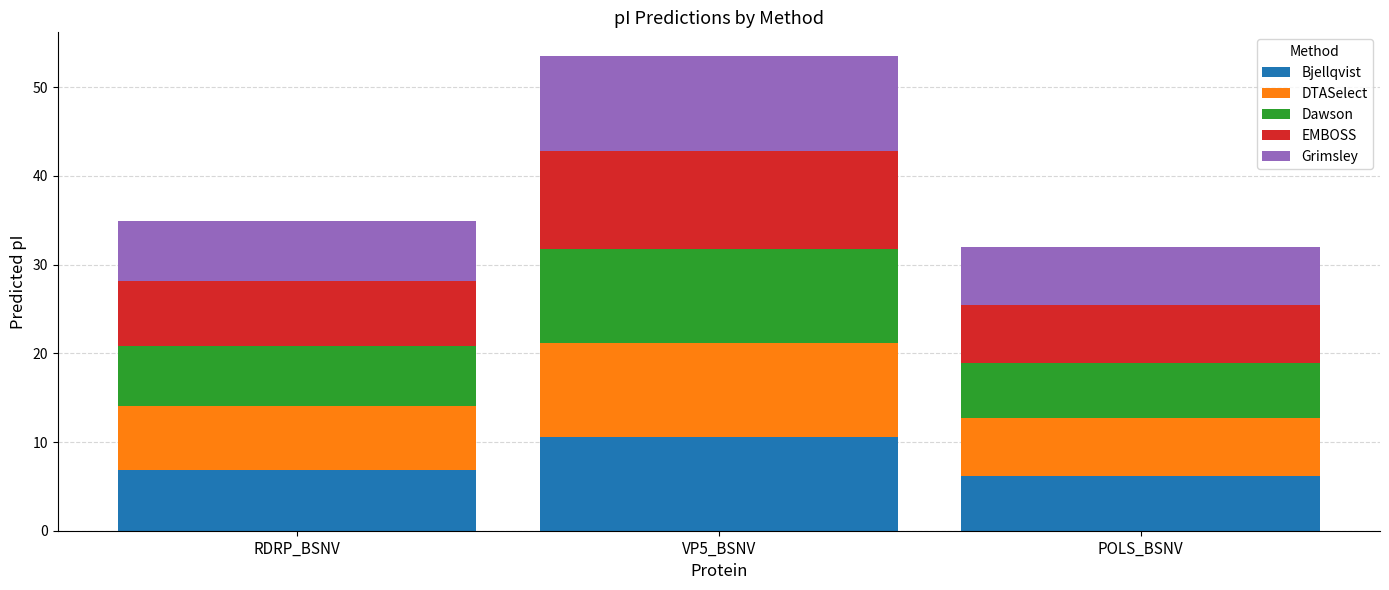

What is the maximum value for Bjellqvist?

10.6